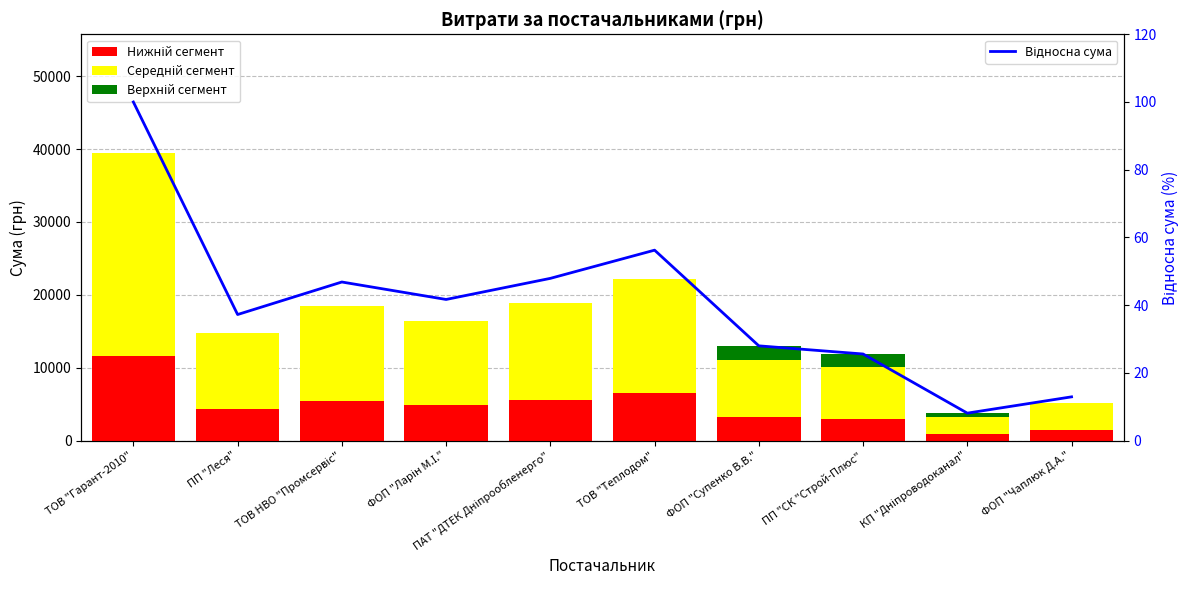

What is the sum of the Відносна сума values at ФОП "Ларін М.І." and ПП "СК "Строй-Плюс"?

67.2